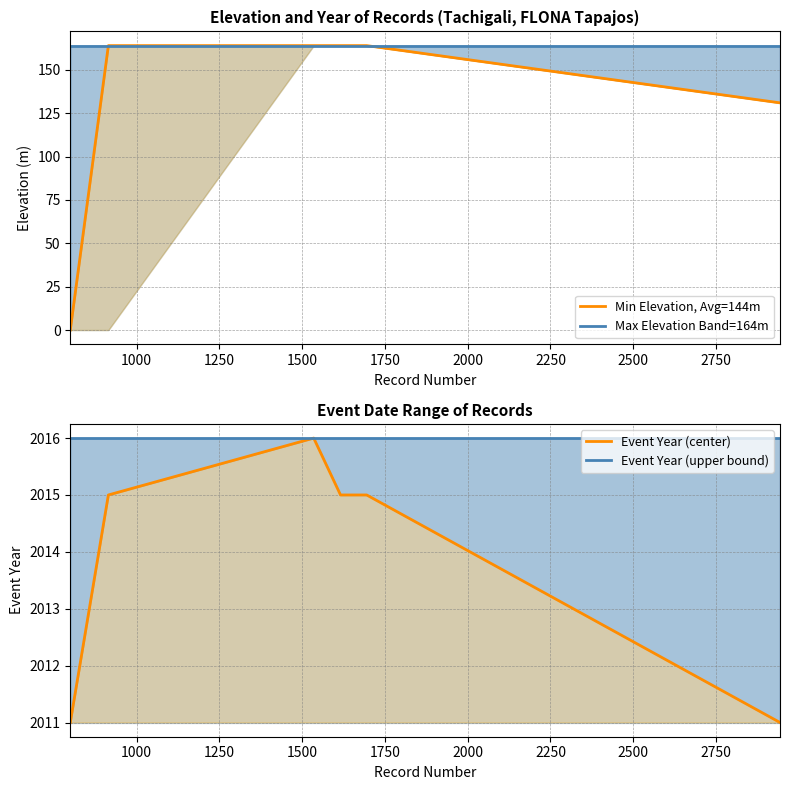

True or false: Max Elevation Band=164m and Event Year (upper bound) cross at least once.

False